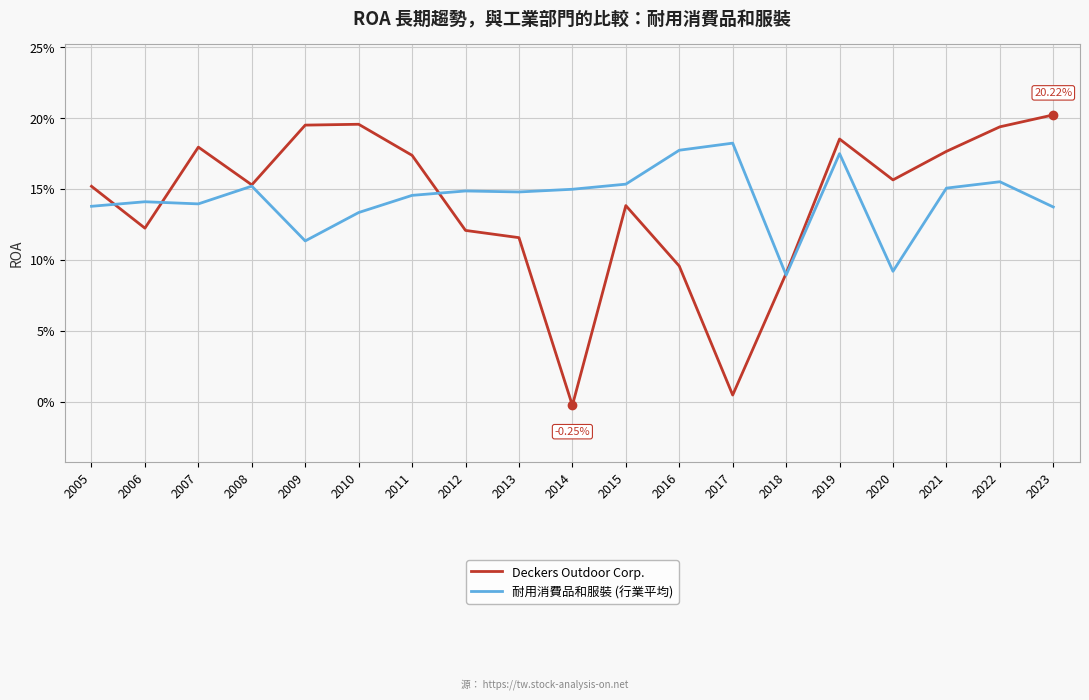

How many 耐用消費品和服裝 (行業平均) values are between 0 and 1?

19